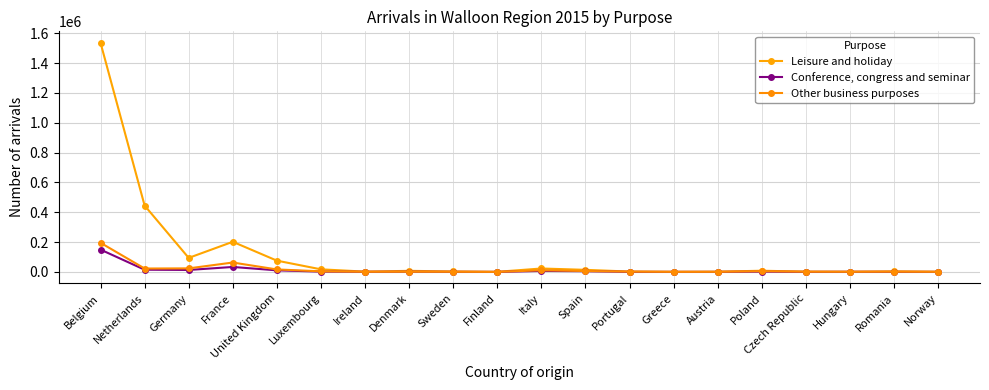

What is the value of the Leisure and holiday point at the 12th from the left?

14262